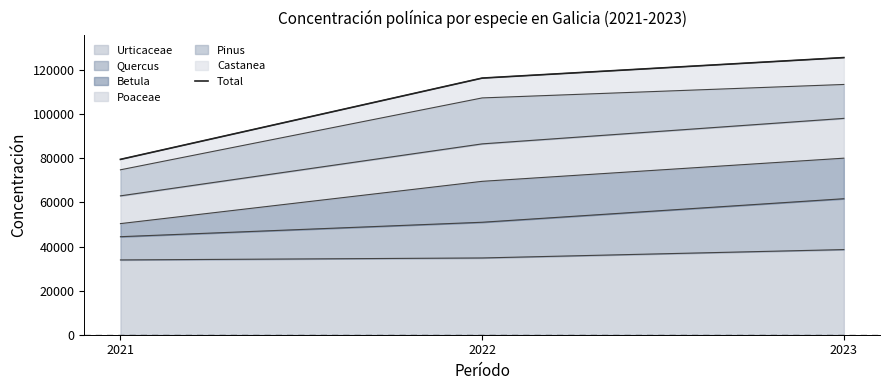

How many lines are shown in the chart?

1